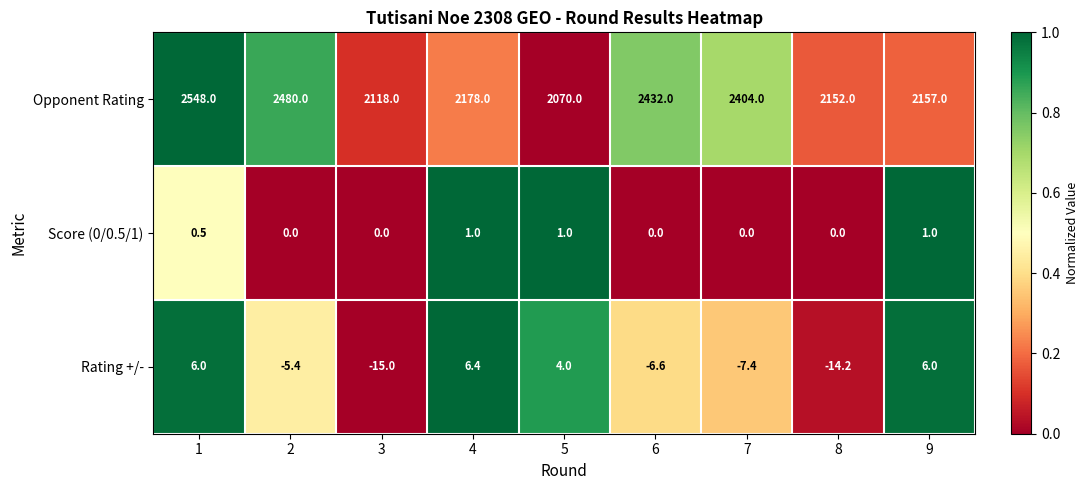

Where is Opponent Rating nearest to the value 2309?

7